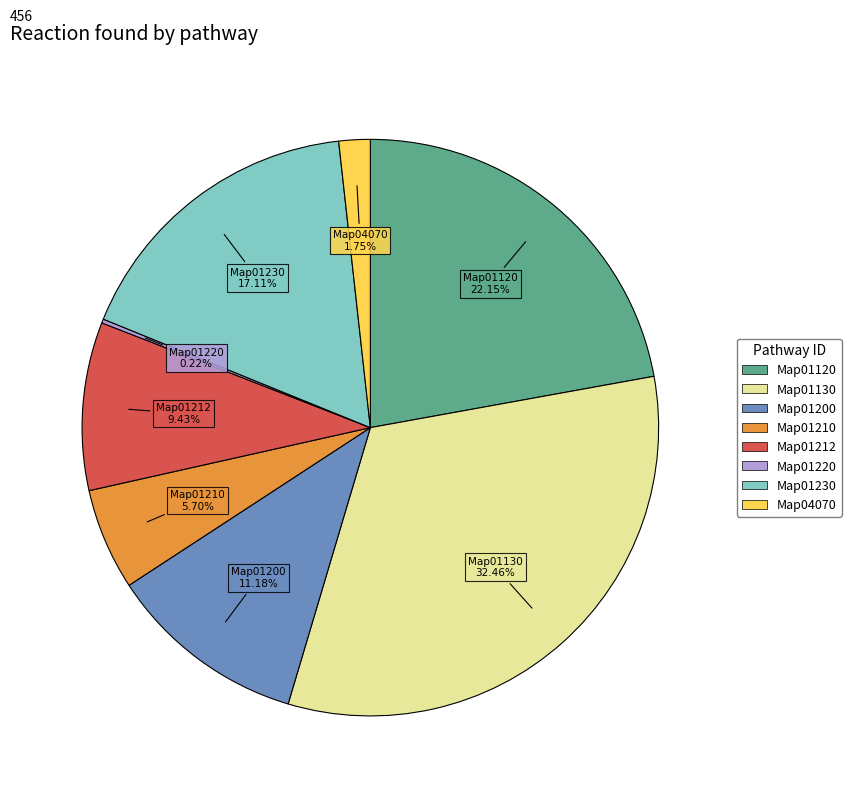

Is it true that Map01120 is 22% of the pie?

True